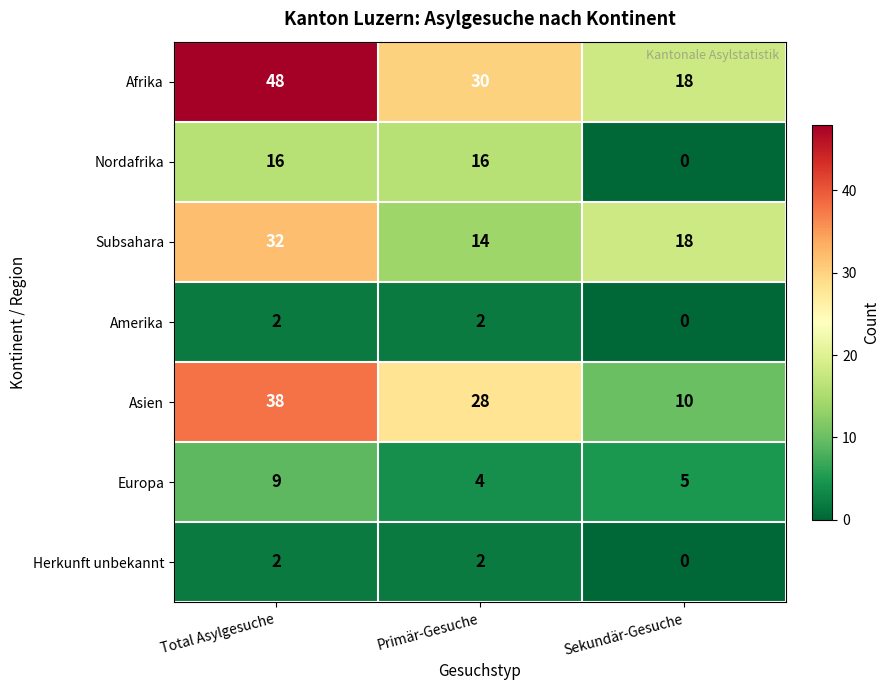

How many Afrika values are between 18 and 48?

3